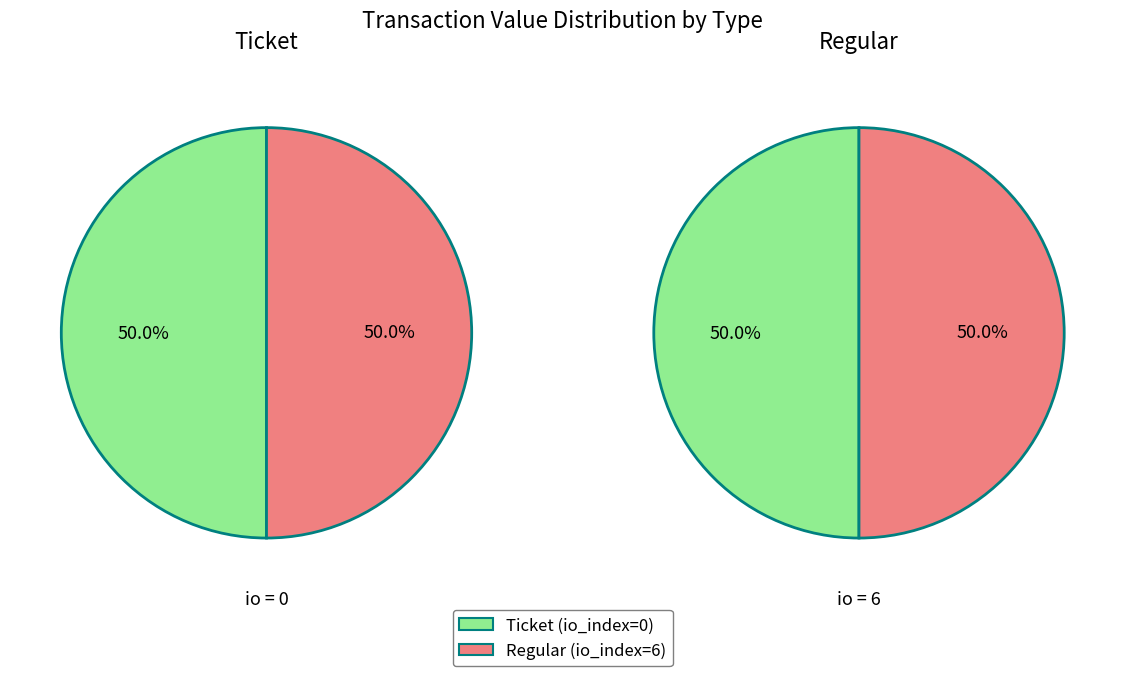

How many segments does this pie chart have?

2